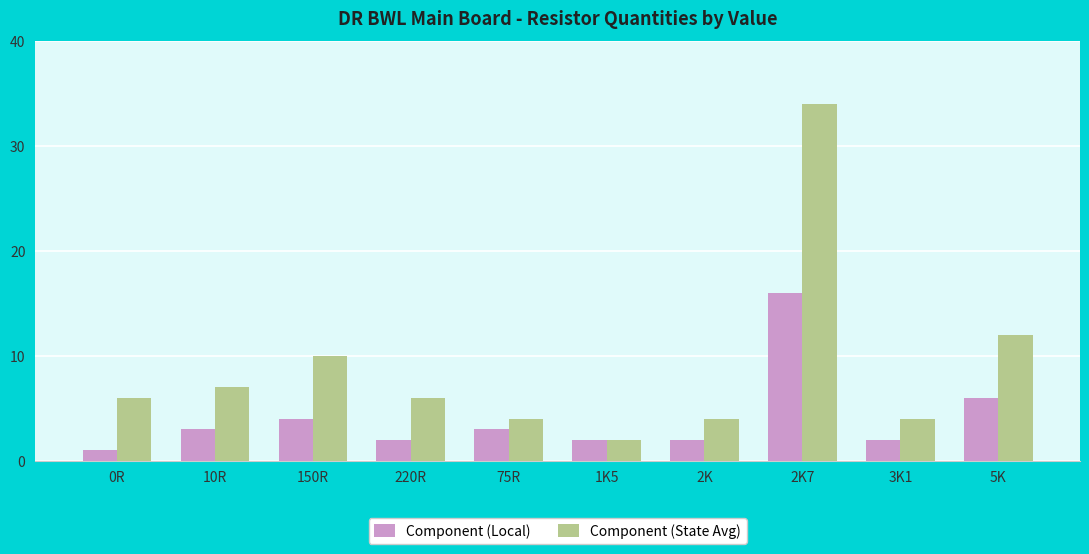

Rank the series by their maximum value, from lowest to highest.

Component (Local), Component (State Avg)